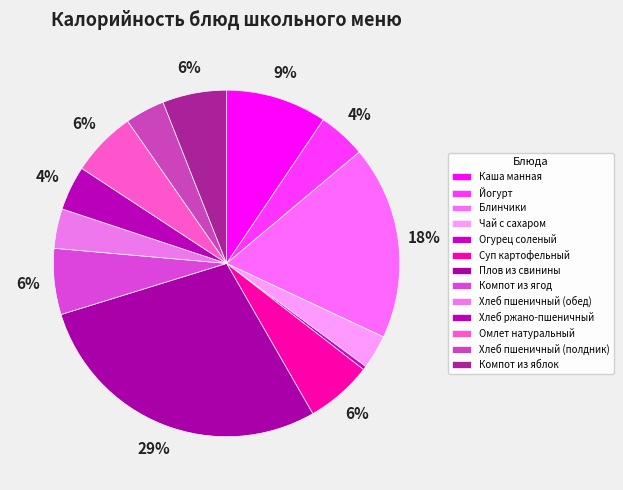

Count the number of slices in the pie.

13